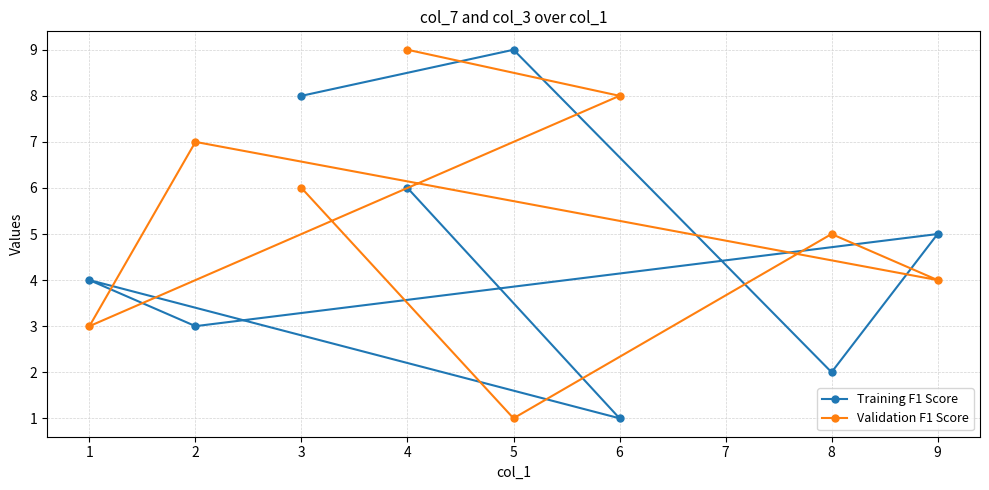

How many times do Training F1 Score and Validation F1 Score cross each other?

5